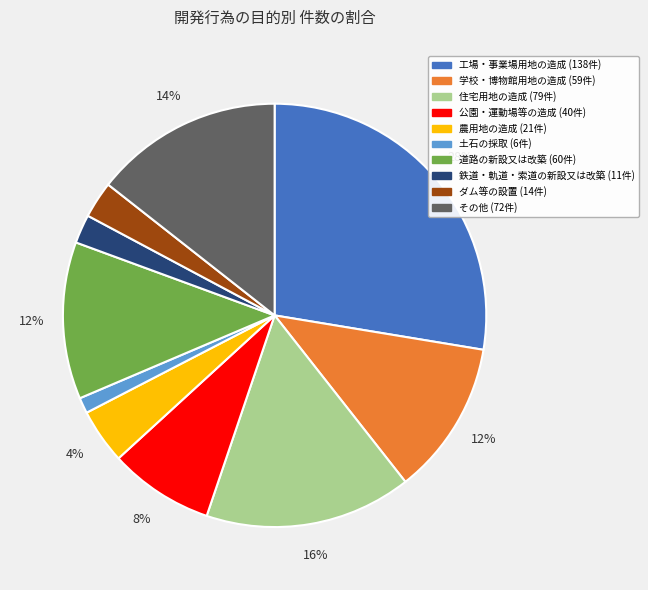

To the nearest percent, what is the difference between the 道路の新設又は改築 and 土石の採取 slice percentages?

11%